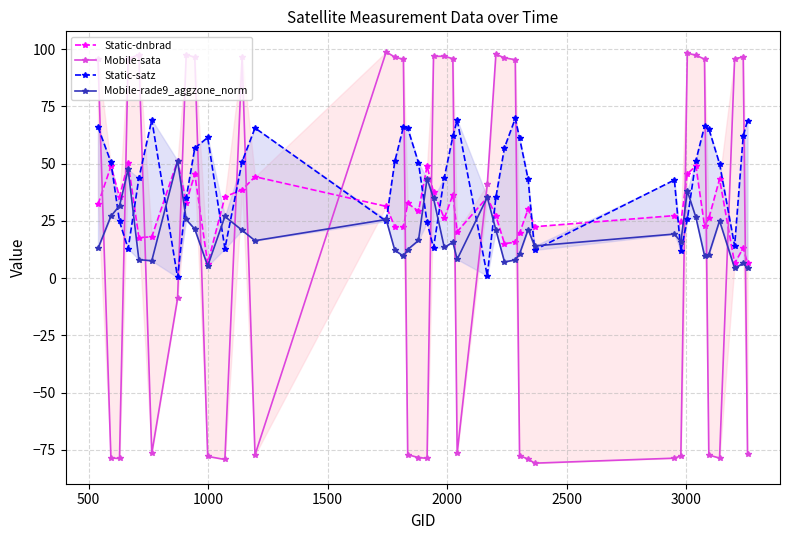

What is the smallest value displayed?

-80.8